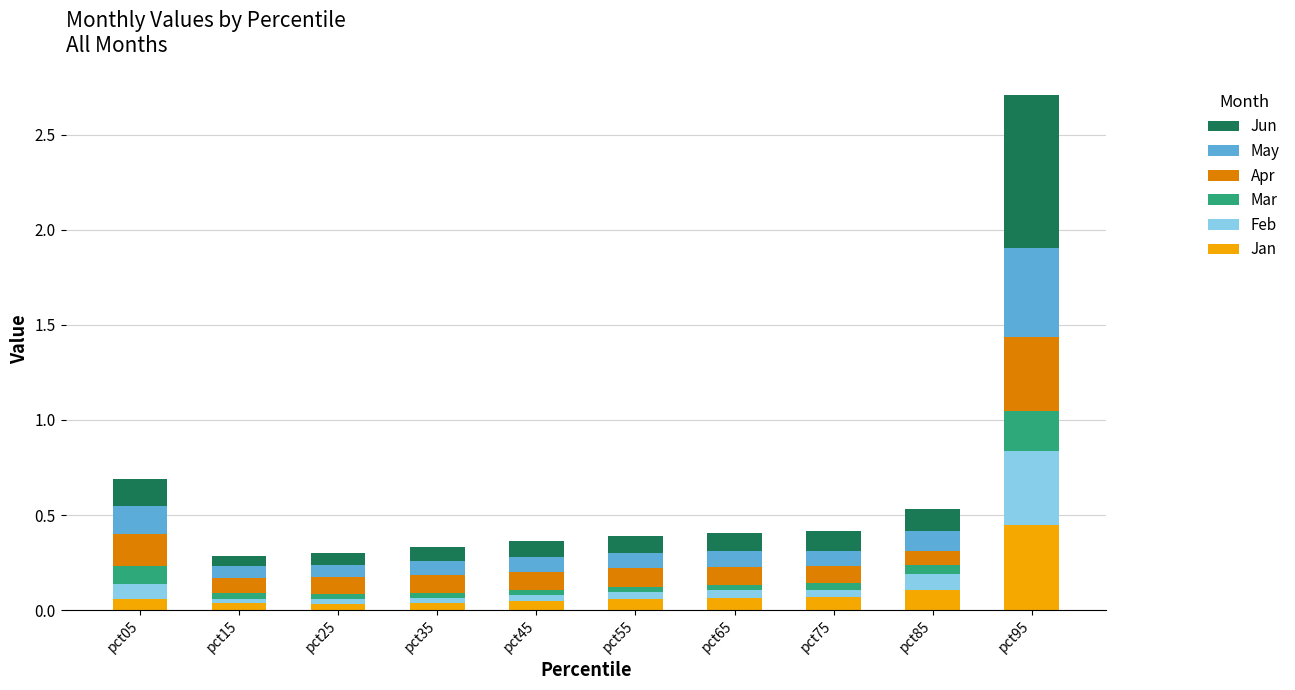

The Jan series shows 0.0 at pct45. True or false?

True